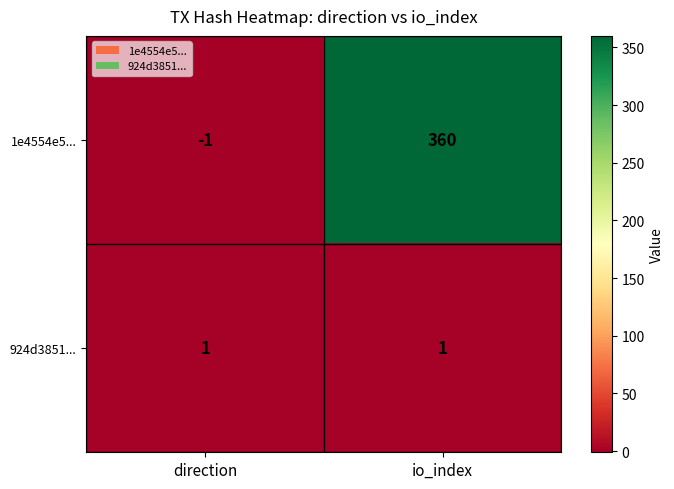

Which series has the widest spread of values?

1e4554e5...